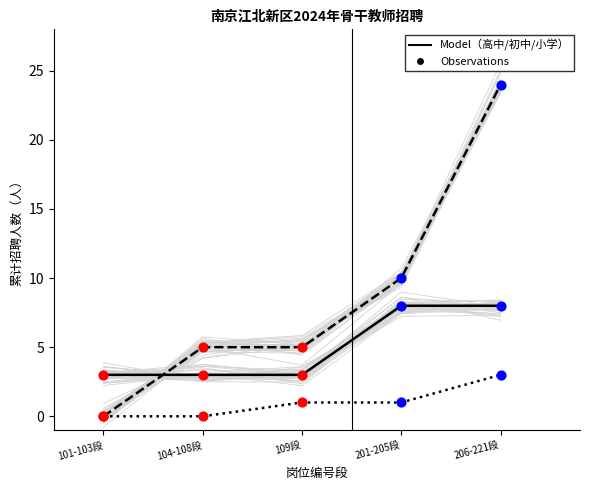

Which series has the largest total across all categories?

初中岗位